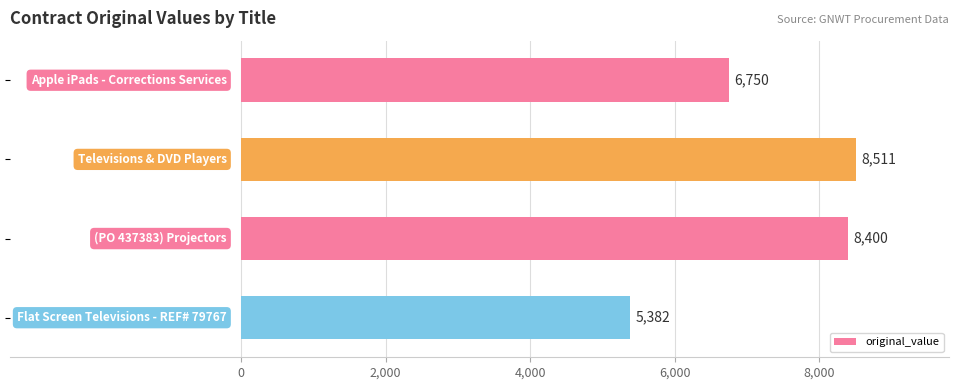

What is the value of the 2nd bar from the top?

8510.6